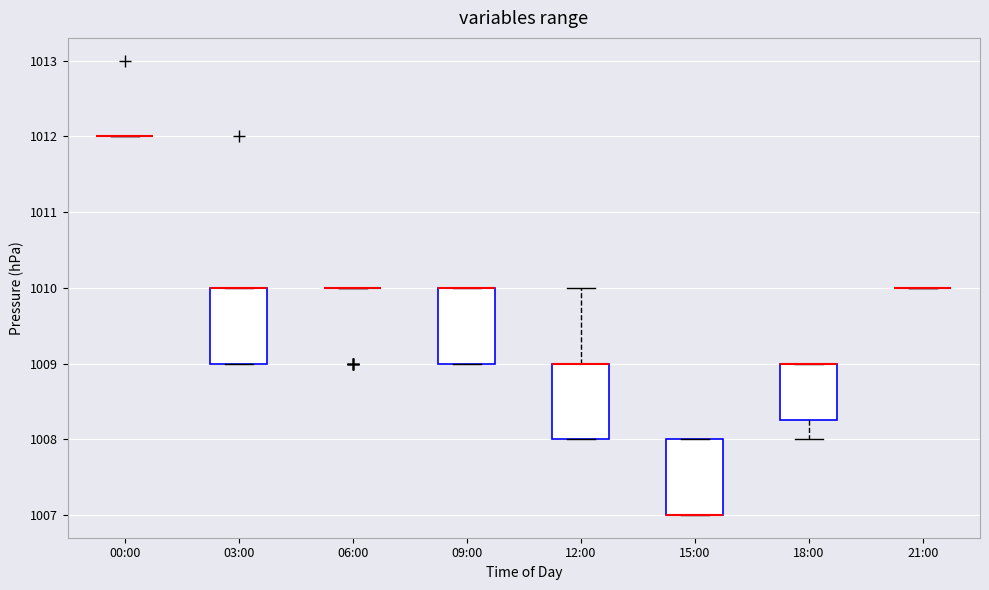

Reading left to right, transcribe this box plot: for each box, give where its median line is, the range the box spans, and where its two whiskers end, as read against the y-axis. The values are not printed on the chart, so give them approximately, as read against the axis.

00:00: box collapsed to a line at 1012.0, whiskers 1012.0 to 1012.0
03:00: median 1010.0 (drawn on the box's upper edge), box 1009.0 to 1010.0, whiskers 1009.0 to 1010.0
06:00: box collapsed to a line at 1010.0, whiskers 1010.0 to 1010.0
09:00: median 1010.0 (drawn on the box's upper edge), box 1009.0 to 1010.0, whiskers 1009.0 to 1010.0
12:00: median 1009.0 (drawn on the box's upper edge), box 1008.0 to 1009.0, whiskers 1008.0 to 1010.0
15:00: median 1007.0 (drawn on the box's lower edge), box 1007.0 to 1008.0, whiskers 1007.0 to 1008.0
18:00: median 1009.0 (drawn on the box's upper edge), box 1008.3 to 1009.0, whiskers 1008.0 to 1009.0
21:00: box collapsed to a line at 1010.0, whiskers 1010.0 to 1010.0